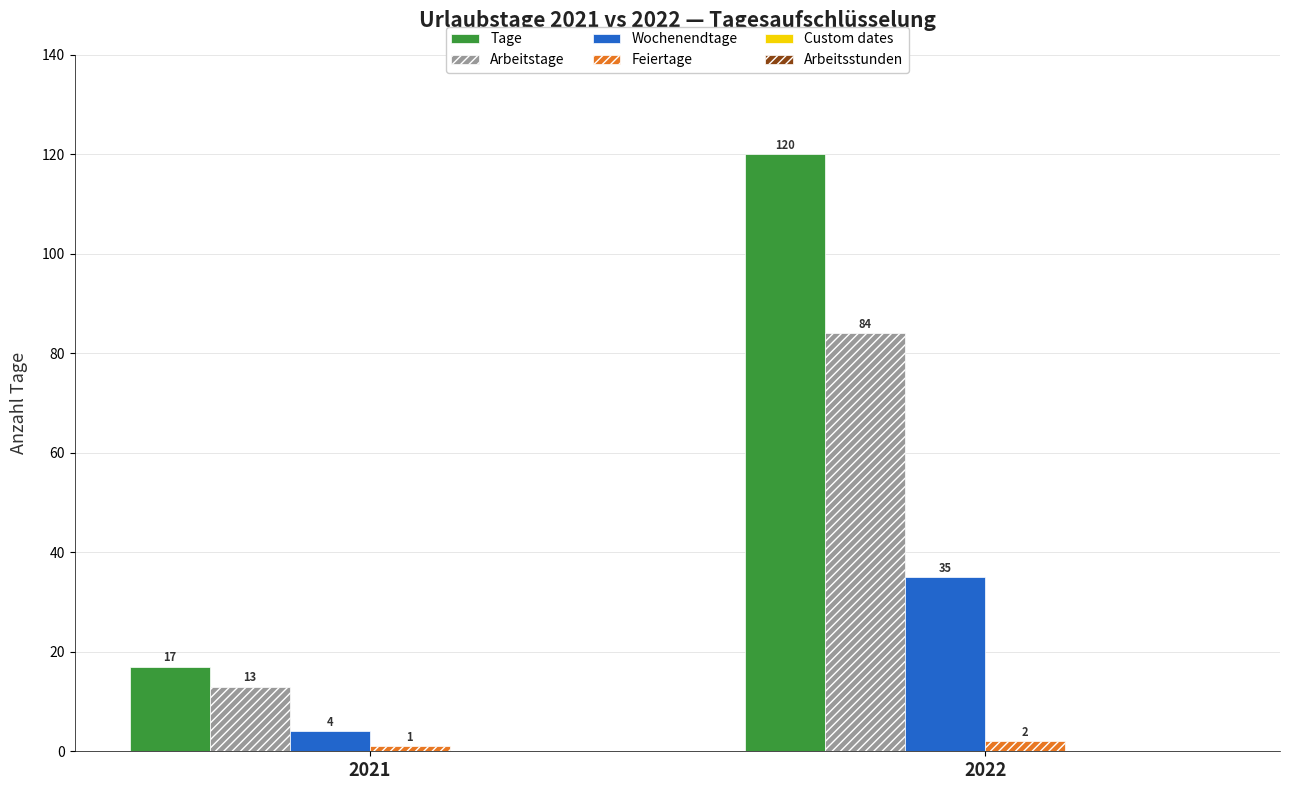

What is the spread (max minus min) of values at 2021?

16